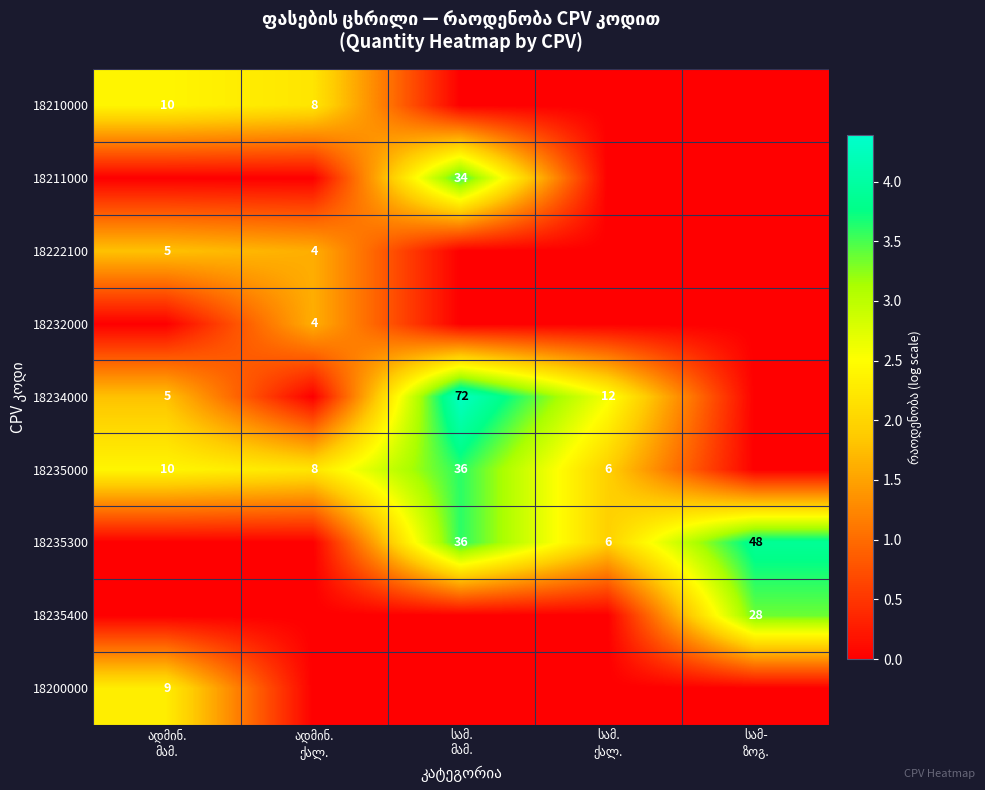

Read the 18200000 value at ადმინ. მამ..

2.3